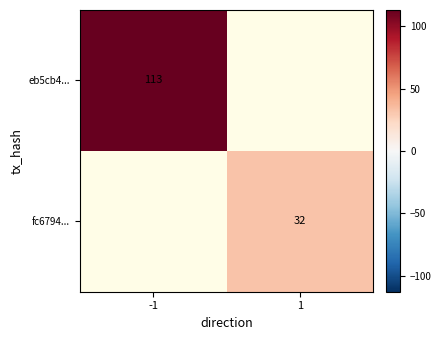

At -1, list the series in order from largest to smallest.

eb5cb4..., fc6794...